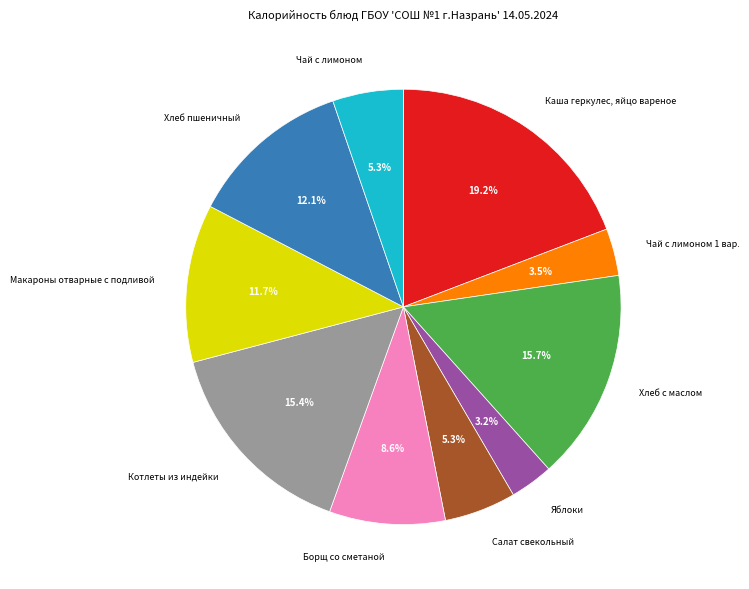

Which category has the biggest portion of the pie?

Каша геркулес, яйцо вареное